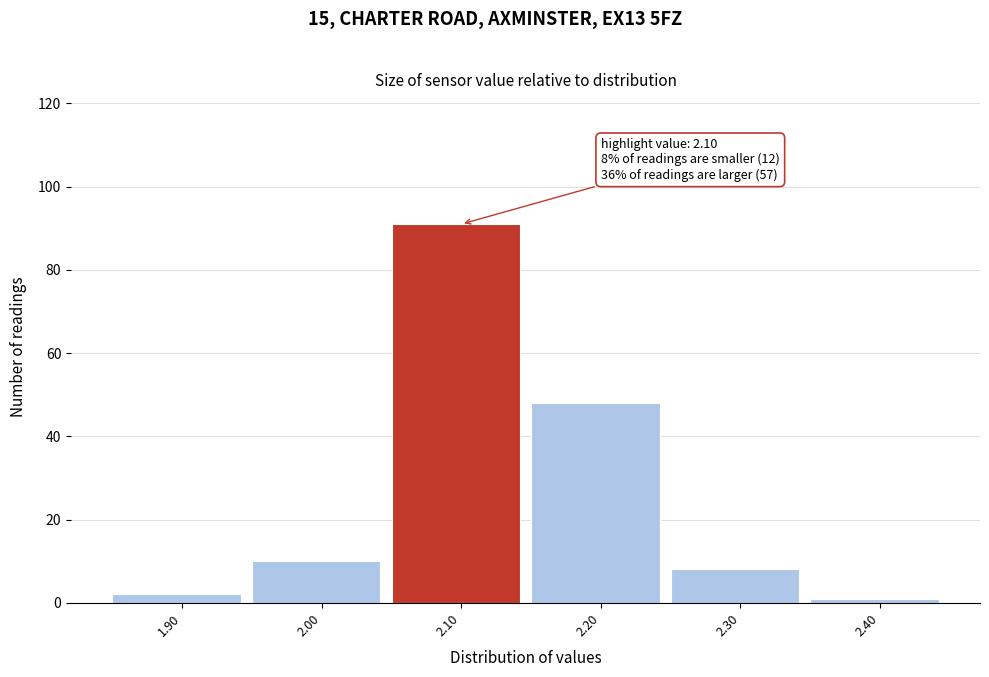

Reading left to right, list all the values displayed in this chart.

2	10	91	48	8	1